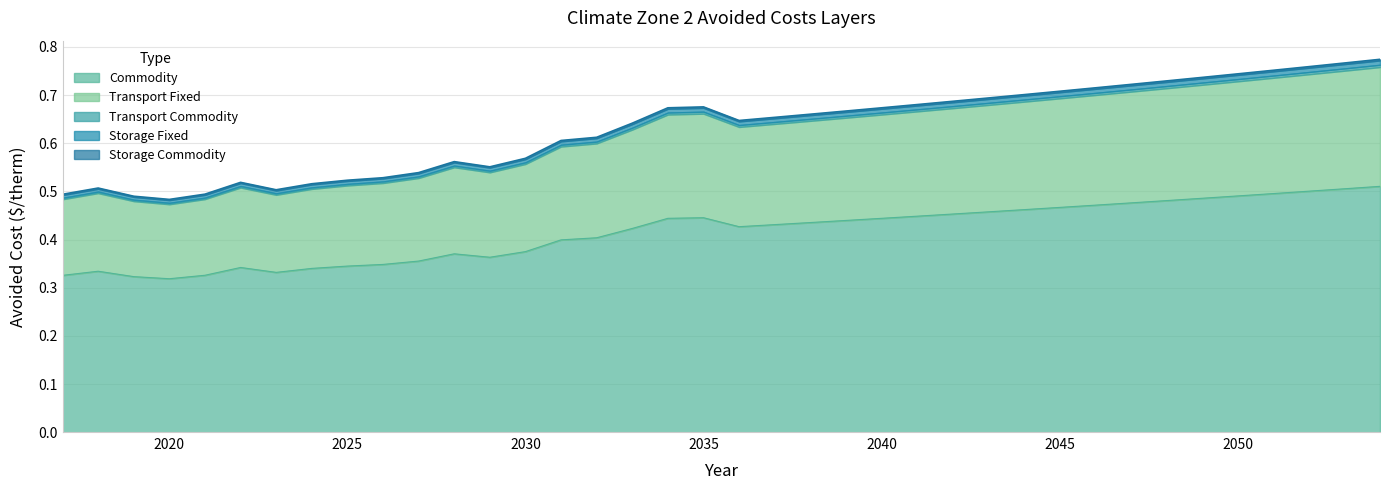

Reading right to left, what are all the values shown in this chart?

Commodity: 2054=0.5	2053=0.5	2052=0.5	2051=0.5	2050=0.5	2049=0.5	2048=0.5	2047=0.5	2046=0.5	2045=0.5	2044=0.5	2043=0.5	2042=0.5	2041=0.4	2040=0.4	2039=0.4	2038=0.4	2037=0.4	2036=0.4	2035=0.4	2034=0.4	2033=0.4	2032=0.4	2031=0.4	2030=0.4	2029=0.4	2028=0.4	2027=0.4	2026=0.3	2025=0.3	2024=0.3	2023=0.3	2022=0.3	2021=0.3	2020=0.3	2019=0.3	2018=0.3	2017=0.3
Transport Fixed: 2054=0.2	2053=0.2	2052=0.2	2051=0.2	2050=0.2	2049=0.2	2048=0.2	2047=0.2	2046=0.2	2045=0.2	2044=0.2	2043=0.2	2042=0.2	2041=0.2	2040=0.2	2039=0.2	2038=0.2	2037=0.2	2036=0.2	2035=0.2	2034=0.2	2033=0.2	2032=0.2	2031=0.2	2030=0.2	2029=0.2	2028=0.2	2027=0.2	2026=0.2	2025=0.2	2024=0.2	2023=0.2	2022=0.2	2021=0.2	2020=0.2	2019=0.2	2018=0.2	2017=0.2
Transport Commodity: 2054=0.0	2053=0.0	2052=0.0	2051=0.0	2050=0.0	2049=0.0	2048=0.0	2047=0.0	2046=0.0	2045=0.0	2044=0.0	2043=0.0	2042=0.0	2041=0.0	2040=0.0	2039=0.0	2038=0.0	2037=0.0	2036=0.0	2035=0.0	2034=0.0	2033=0.0	2032=0.0	2031=0.0	2030=0.0	2029=0.0	2028=0.0	2027=0.0	2026=0.0	2025=0.0	2024=0.0	2023=0.0	2022=0.0	2021=0.0	2020=0.0	2019=0.0	2018=0.0	2017=0.0
Storage Fixed: 2054=0.0	2053=0.0	2052=0.0	2051=0.0	2050=0.0	2049=0.0	2048=0.0	2047=0.0	2046=0.0	2045=0.0	2044=0.0	2043=0.0	2042=0.0	2041=0.0	2040=0.0	2039=0.0	2038=0.0	2037=0.0	2036=0.0	2035=0.0	2034=0.0	2033=0.0	2032=0.0	2031=0.0	2030=0.0	2029=0.0	2028=0.0	2027=0.0	2026=0.0	2025=0.0	2024=0.0	2023=0.0	2022=0.0	2021=0.0	2020=0.0	2019=0.0	2018=0.0	2017=0.0
Storage Commodity: 2054=0.0	2053=0.0	2052=0.0	2051=0.0	2050=0.0	2049=0.0	2048=0.0	2047=0.0	2046=0.0	2045=0.0	2044=0.0	2043=0.0	2042=0.0	2041=0.0	2040=0.0	2039=0.0	2038=0.0	2037=0.0	2036=0.0	2035=0.0	2034=0.0	2033=0.0	2032=0.0	2031=0.0	2030=0.0	2029=0.0	2028=0.0	2027=0.0	2026=0.0	2025=0.0	2024=0.0	2023=0.0	2022=0.0	2021=0.0	2020=0.0	2019=0.0	2018=0.0	2017=0.0